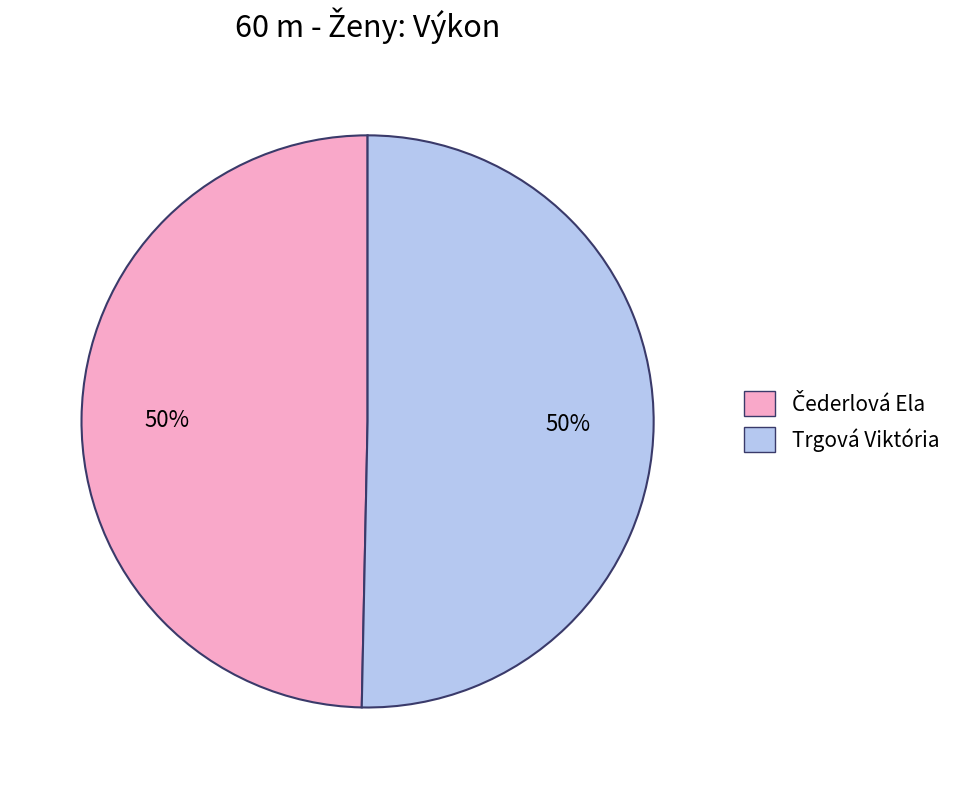

To the nearest percent, what is the average slice percentage?

50%